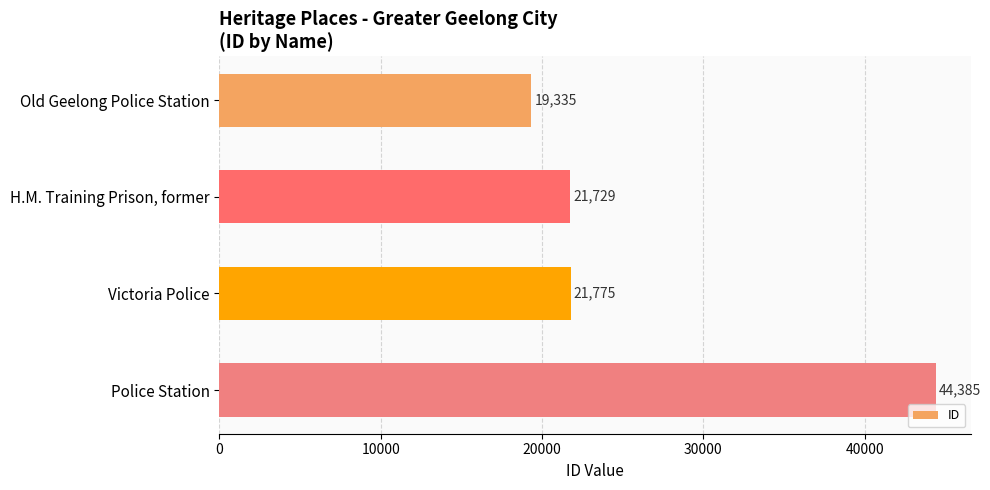

List the labels in order of value, largest first.

Police Station, Victoria Police, H.M. Training Prison, former, Old Geelong Police Station